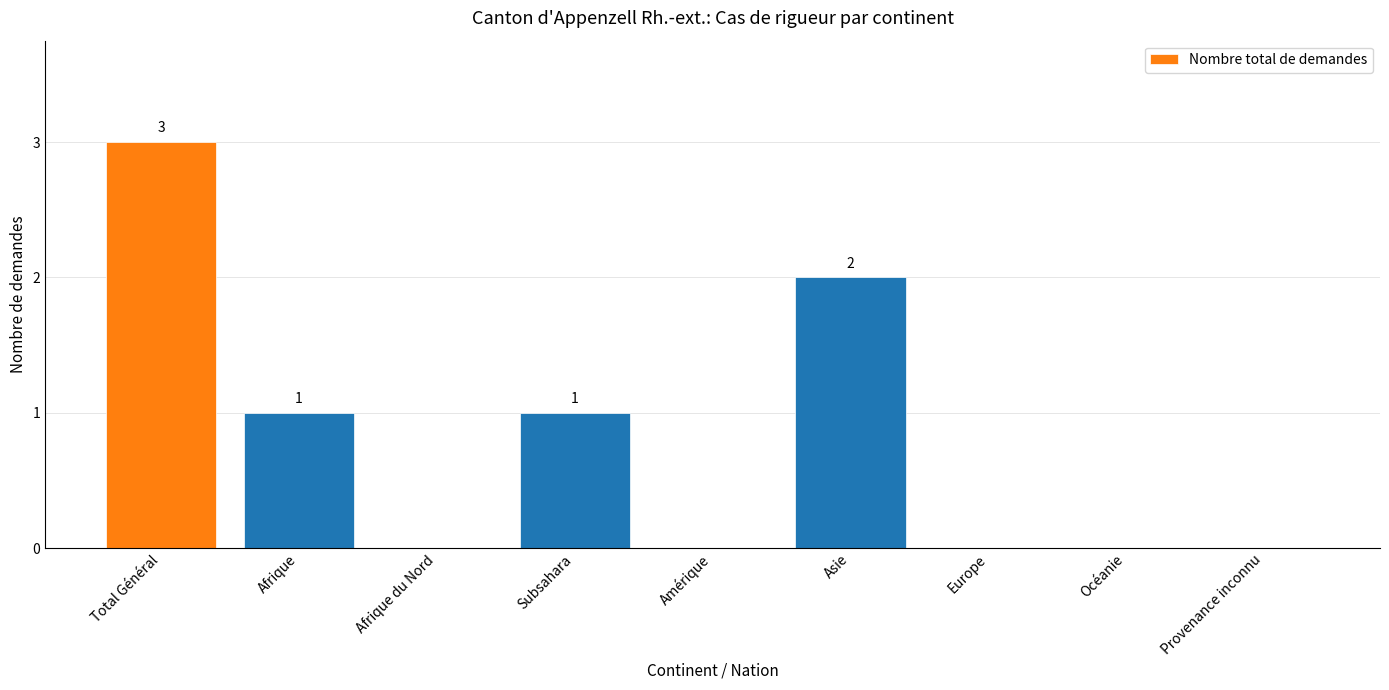

What is the sum of the values at Asie and Océanie?

2